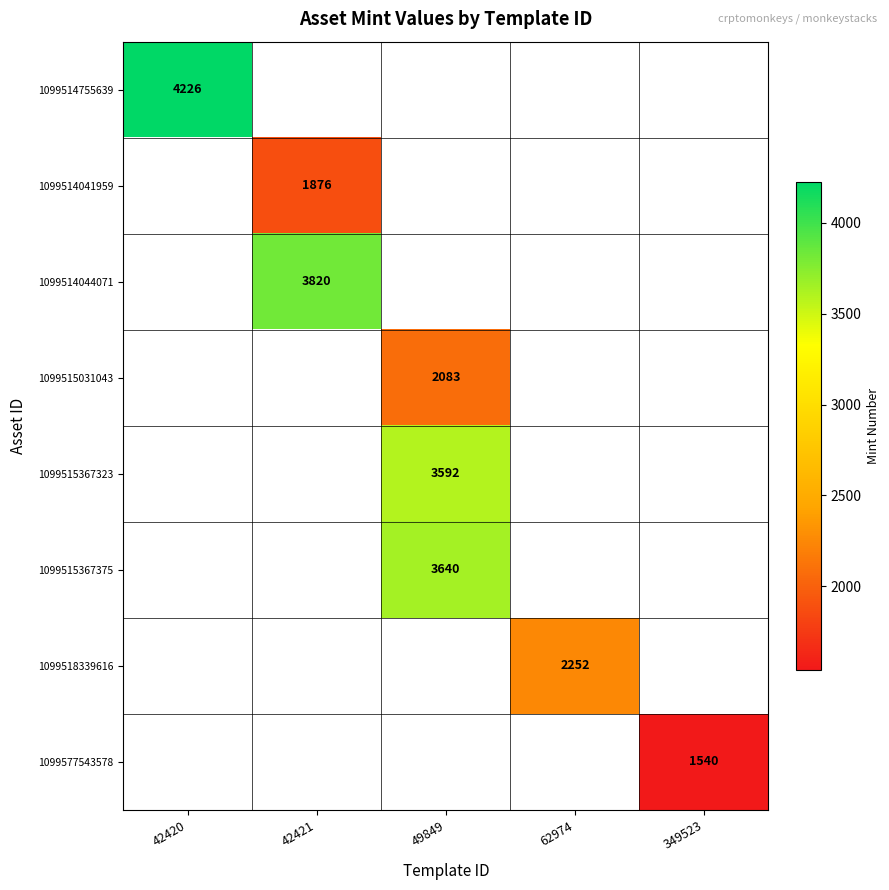

True or false: 1099514755639 has a value of 4226 at 42420.

True